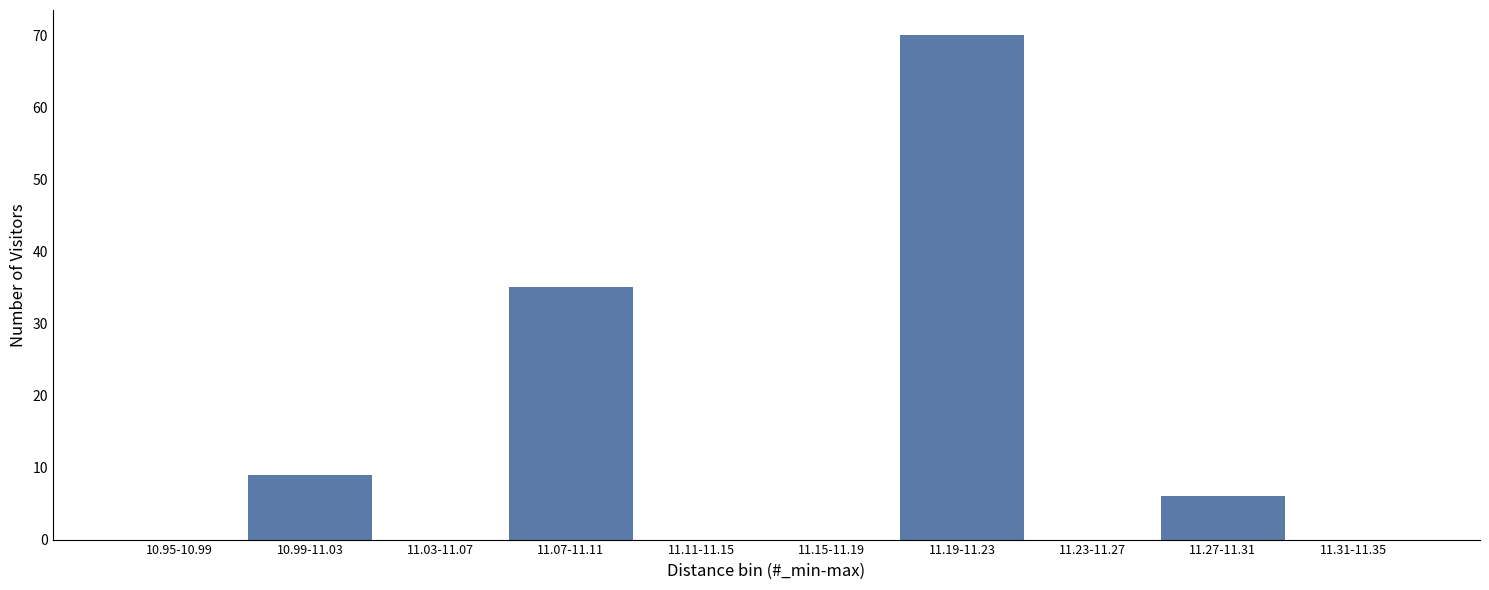

Reading left to right, transcribe all the data shown in this chart.

10.95-10.99=0	10.99-11.03=9	11.03-11.07=0	11.07-11.11=35	11.11-11.15=0	11.15-11.19=0	11.19-11.23=70	11.23-11.27=0	11.27-11.31=6	11.31-11.35=0